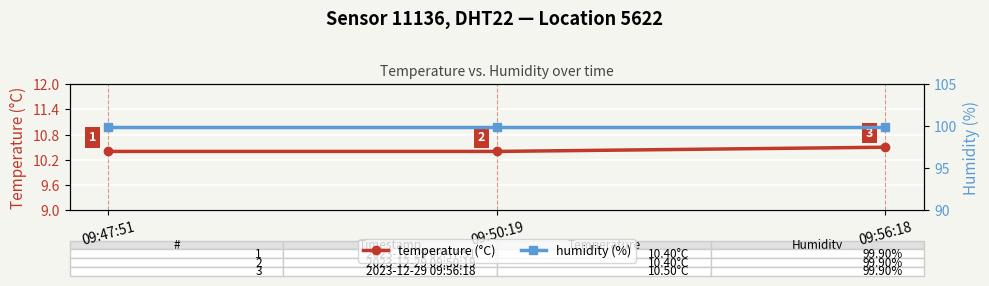

True or false: temperature (°C) has a value of 10.5 at 09:56:18.

True